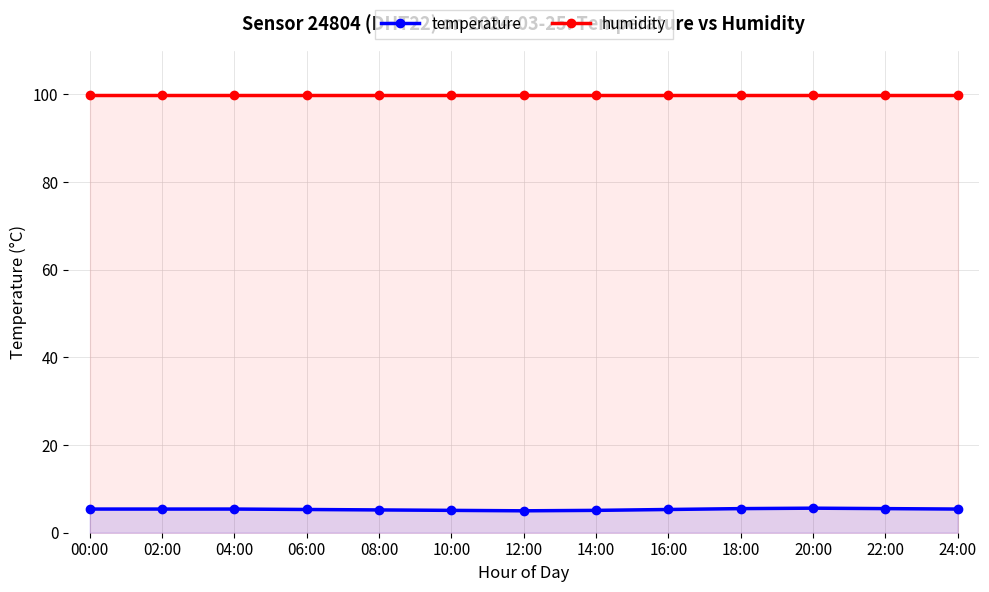

What is the difference between the highest and lowest values at 24:00?

94.5